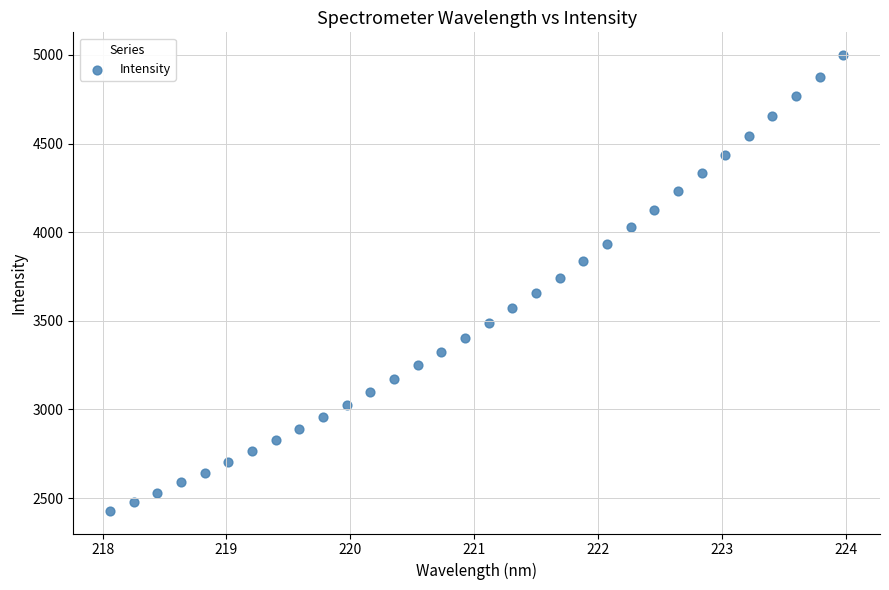

What is the range of X values (max minus min)?

5.9